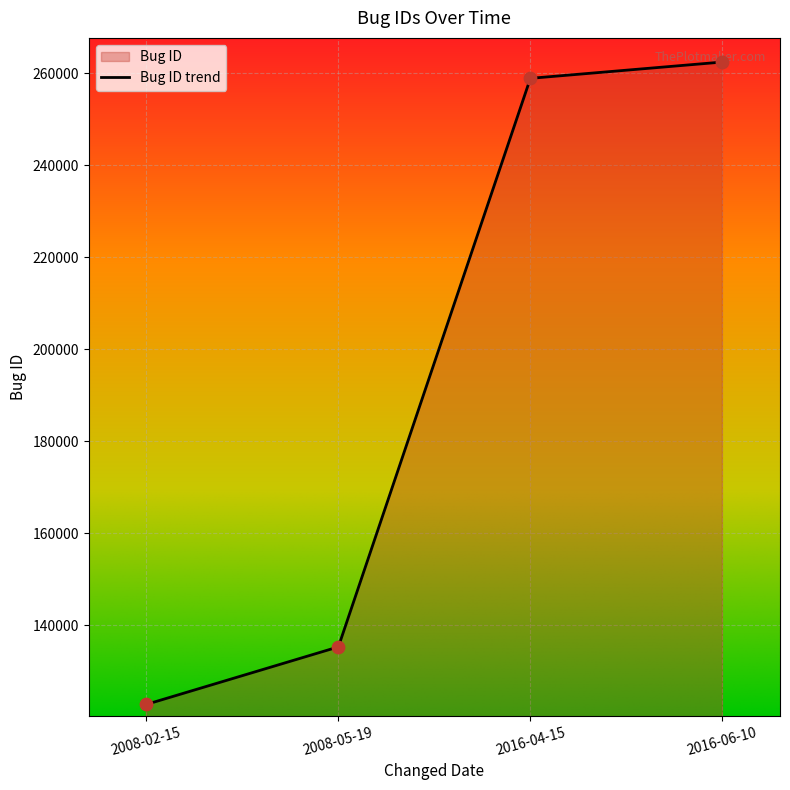

What is the ratio of the value at 2016-06-10 to the value at 2008-05-19?

1.9